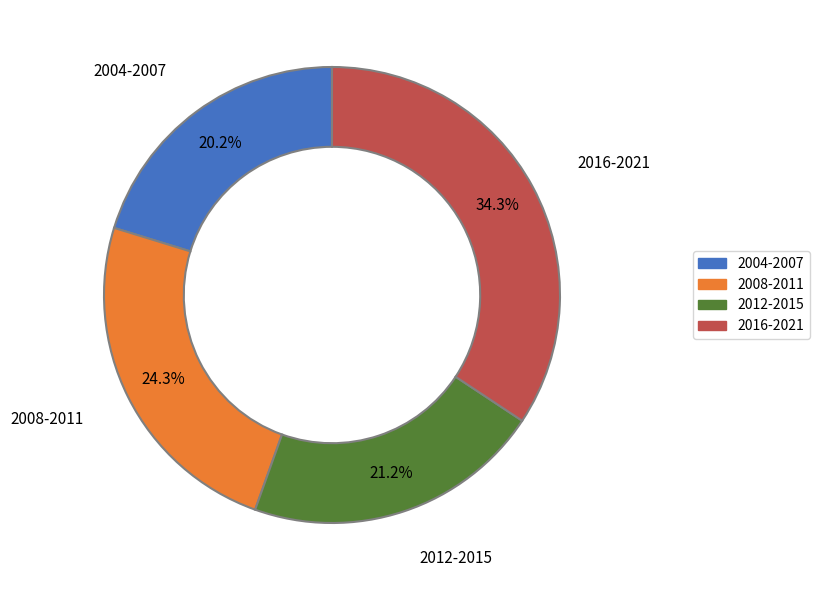

To the nearest percent, what is the difference between the largest and smallest slice percentages?

14%